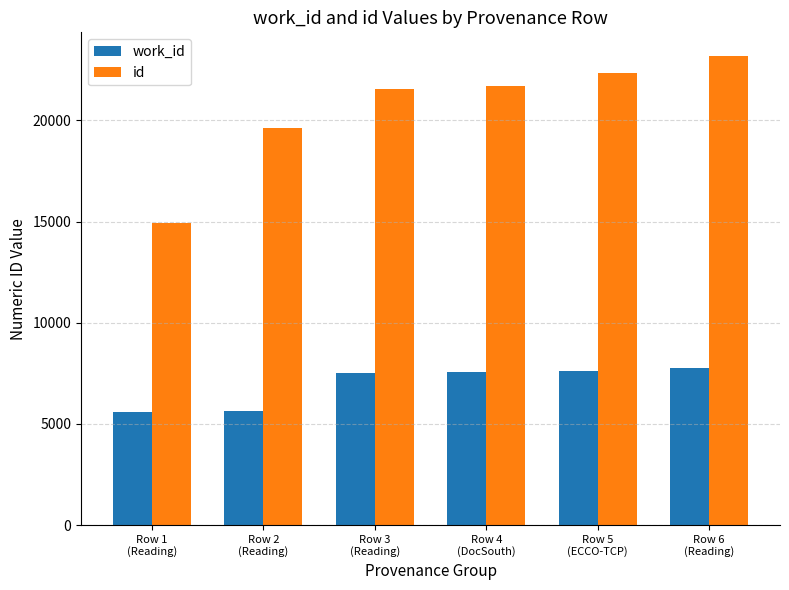

Rank the series by their average value, from lowest to highest.

work_id, id